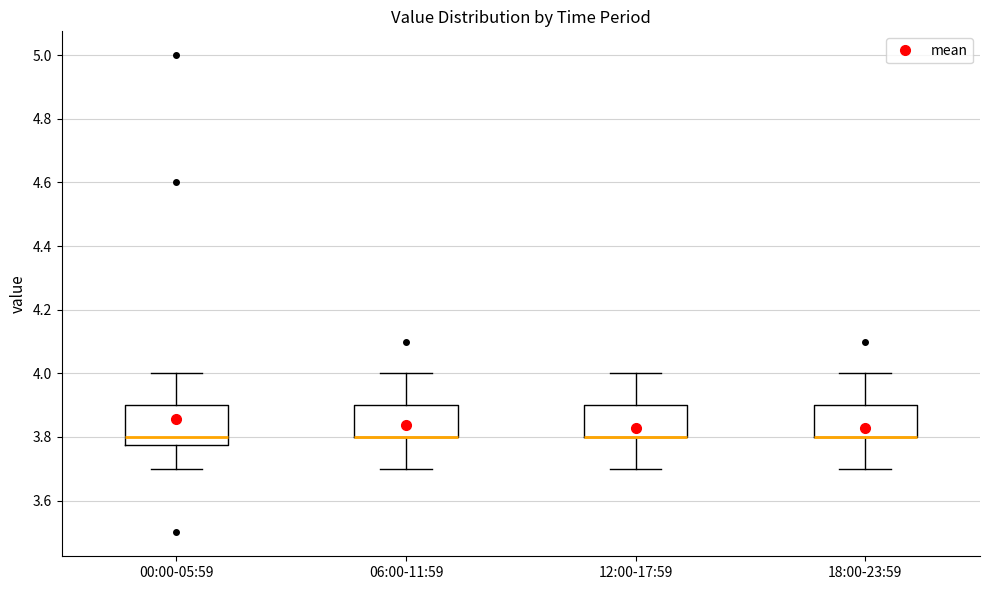

Comparing the boxes themselves (not the whiskers), which one is the tallest?

00:00-05:59